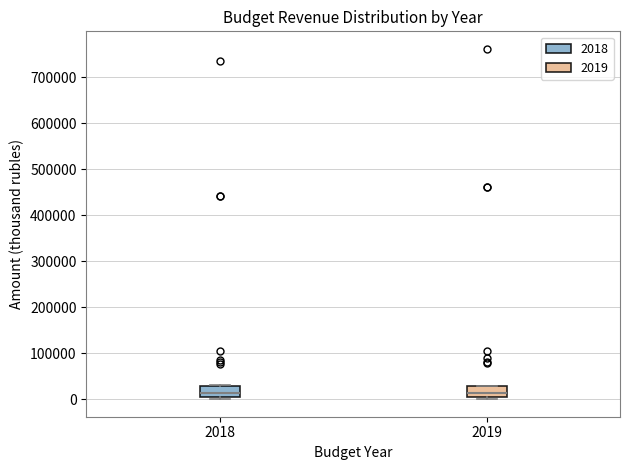

Reading left to right, transcribe this box plot: for each box, give where its median line is, the range the box spans, and where its two whiskers end, as read against the y-axis. The values are not printed on the chart, so give them approximately, as read against the axis.

2018: median 10000 (just above the box's lower edge), box 10000 to 30000, whiskers 0 to 30000
2019: median 10000 (just above the box's lower edge), box 10000 to 30000, whiskers 0 to 30000